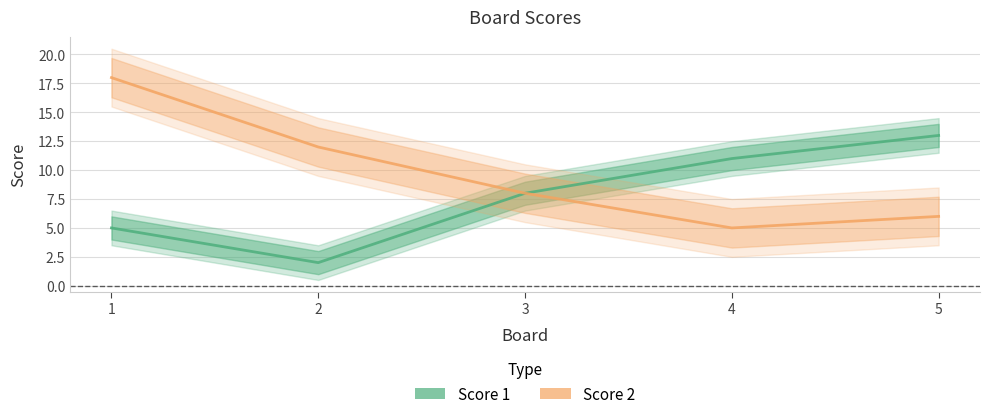

Reading left to right, what are all the values shown in this chart?

Score 1: 1=5	2=2	3=8	4=11	5=13
Score 2: 1=18	2=12	3=8	4=5	5=6